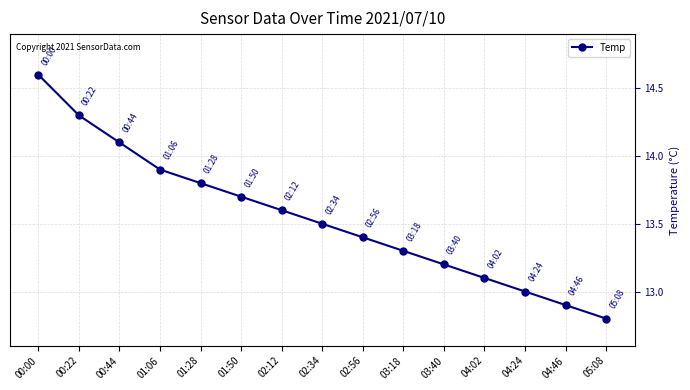

What is the sum of all values?

203.2